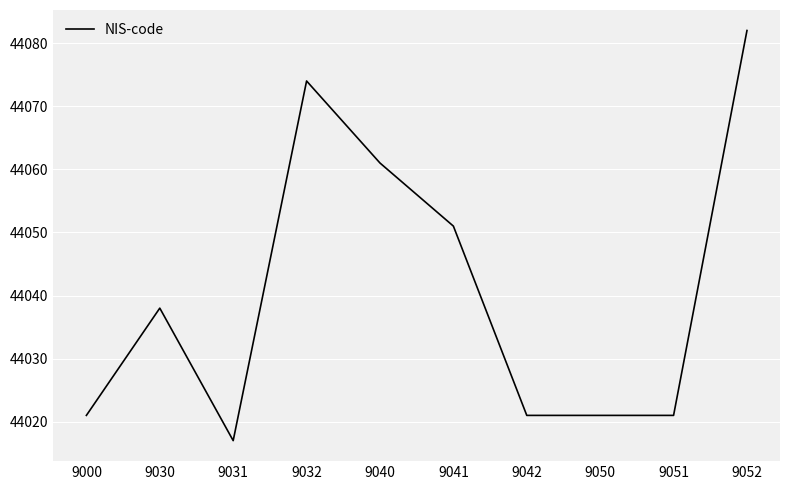

At which label is the value closest to 44049?

9041